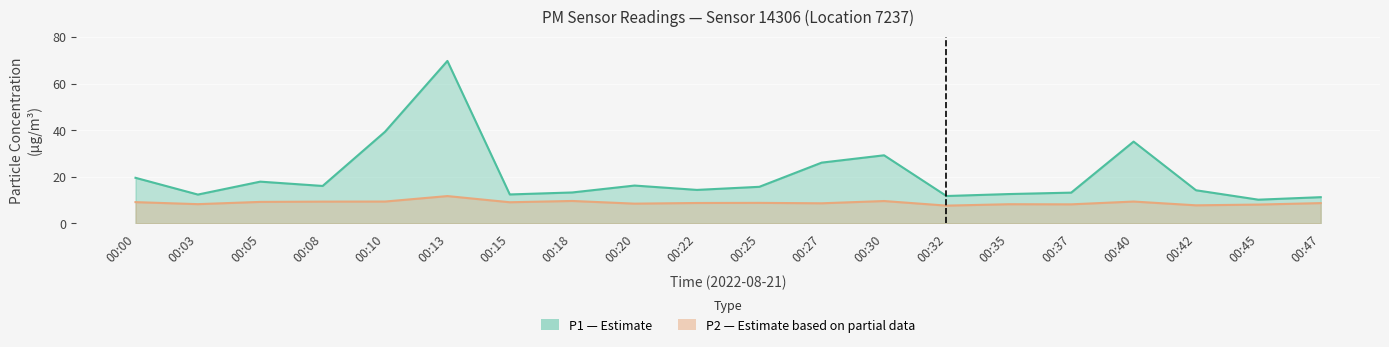

Is it true that P1 equals 10.1 at 00:45?

True